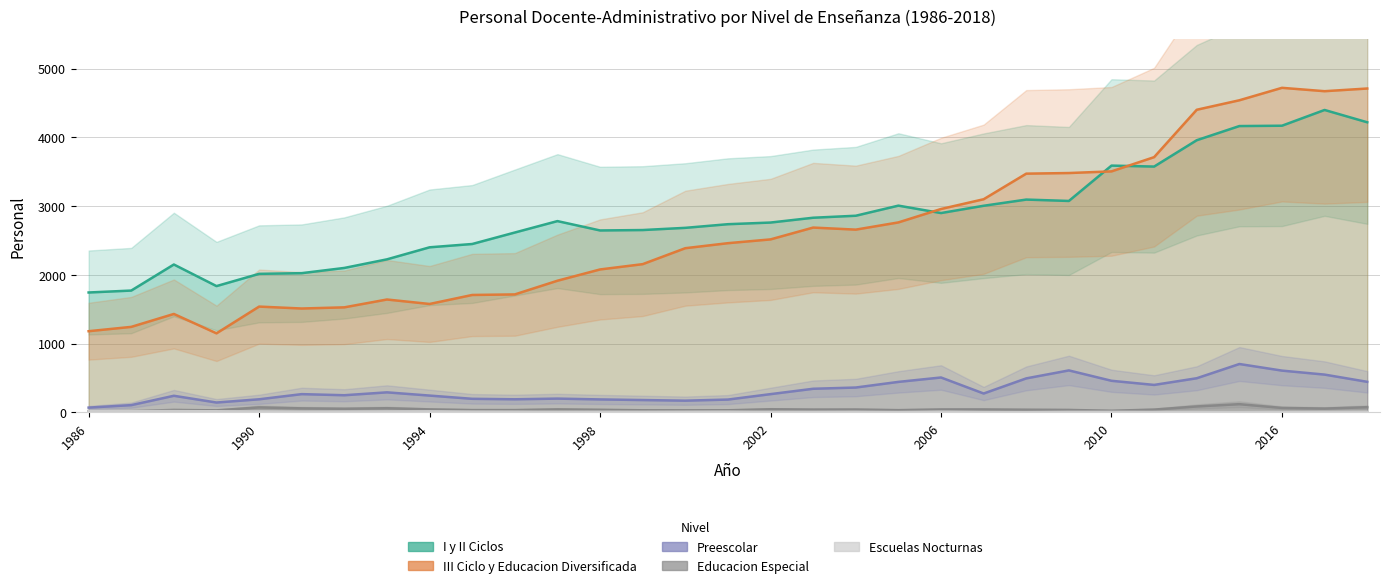

At 22, list the series in order from smallest to largest.

Escuelas Nocturnas, Educacion Especial, Preescolar, I y II Ciclos, III Ciclo y Educacion Diversificada